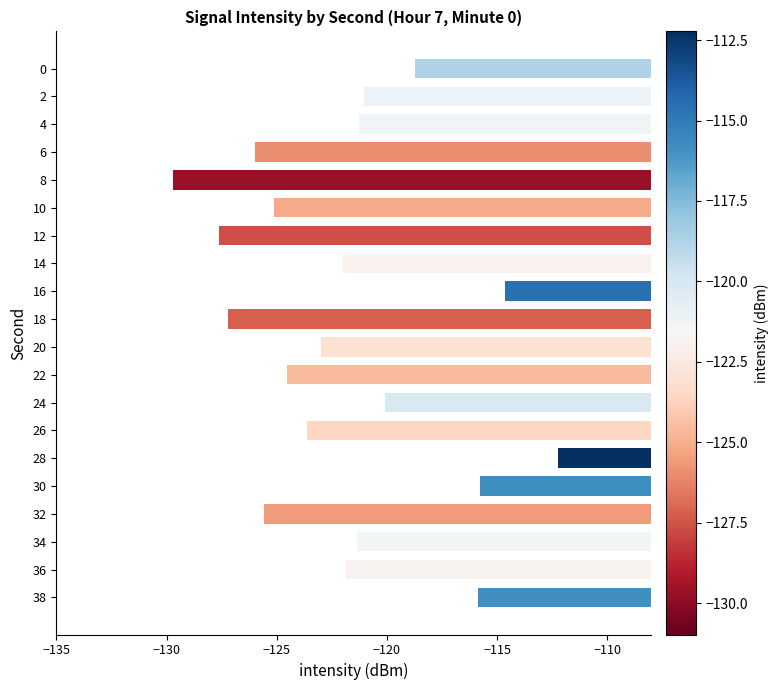

Which has a higher value, 16 or 26?

16